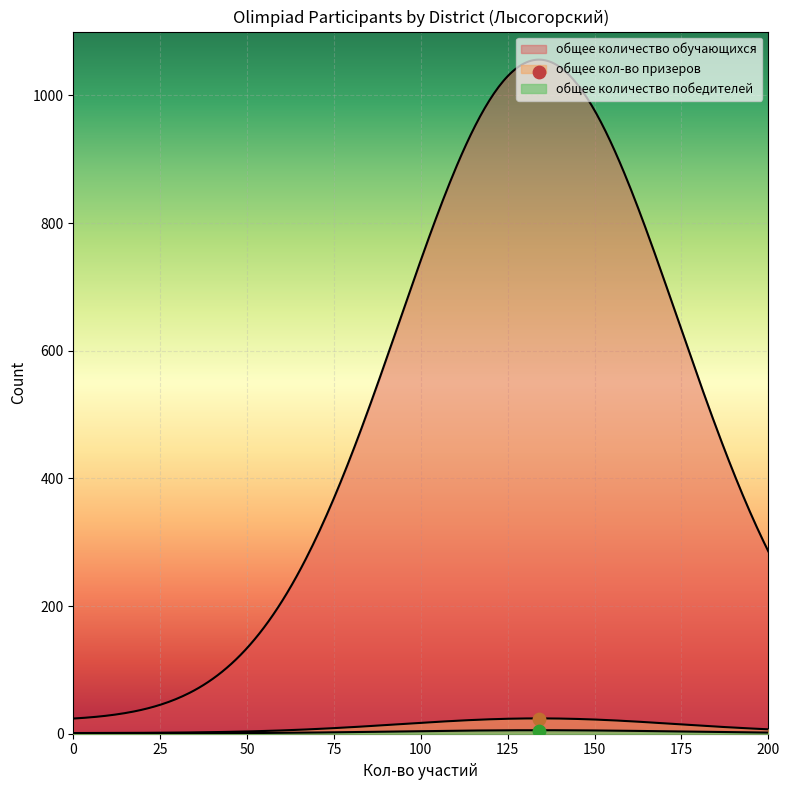

What are all the series names shown in the legend?

общее количество обучающихся, общее количество победителей, общее кол-во призеров